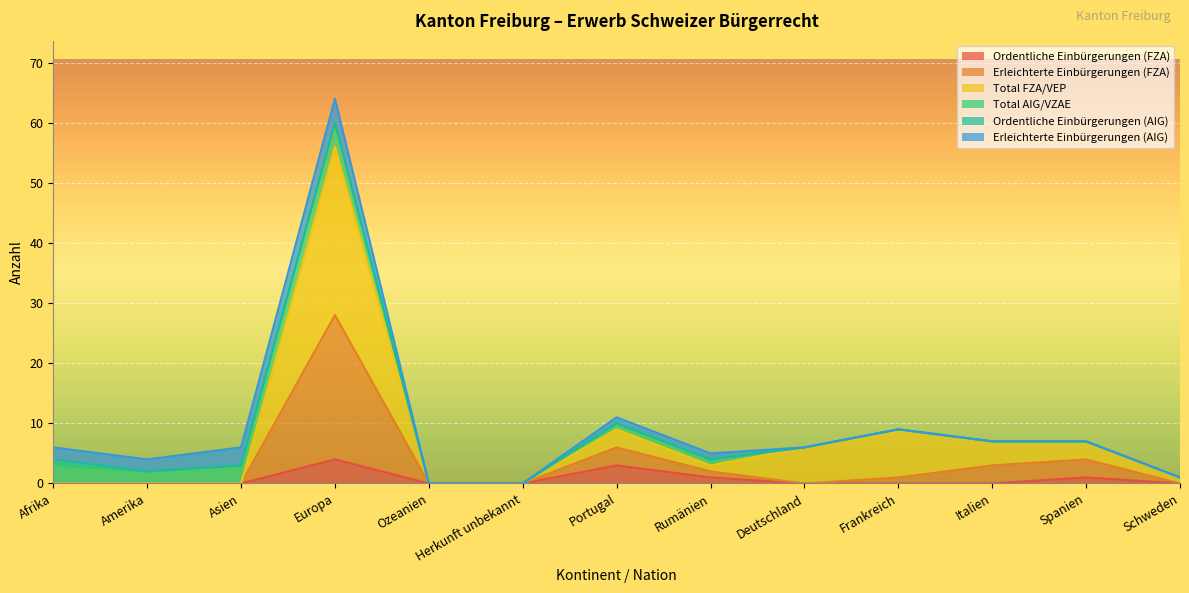

What is the sum of all Ordentliche Einbürgerungen (FZA) values?

9